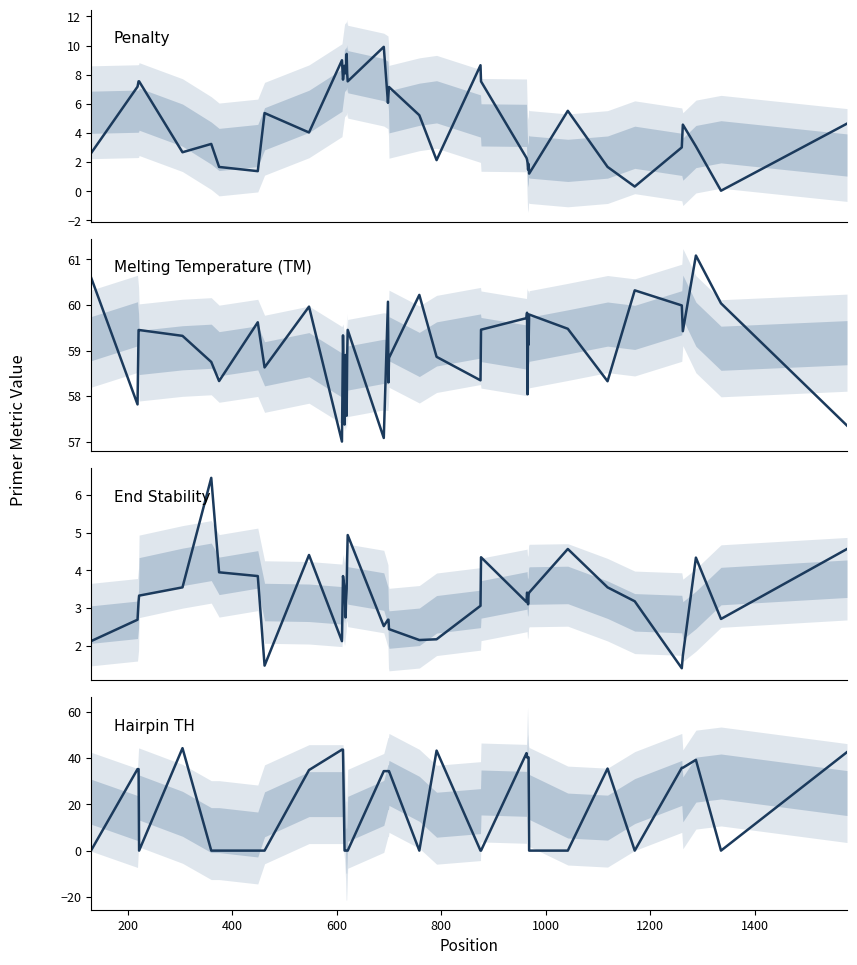

What is the difference between the second highest and second lowest values in the Penalty series?

9.1